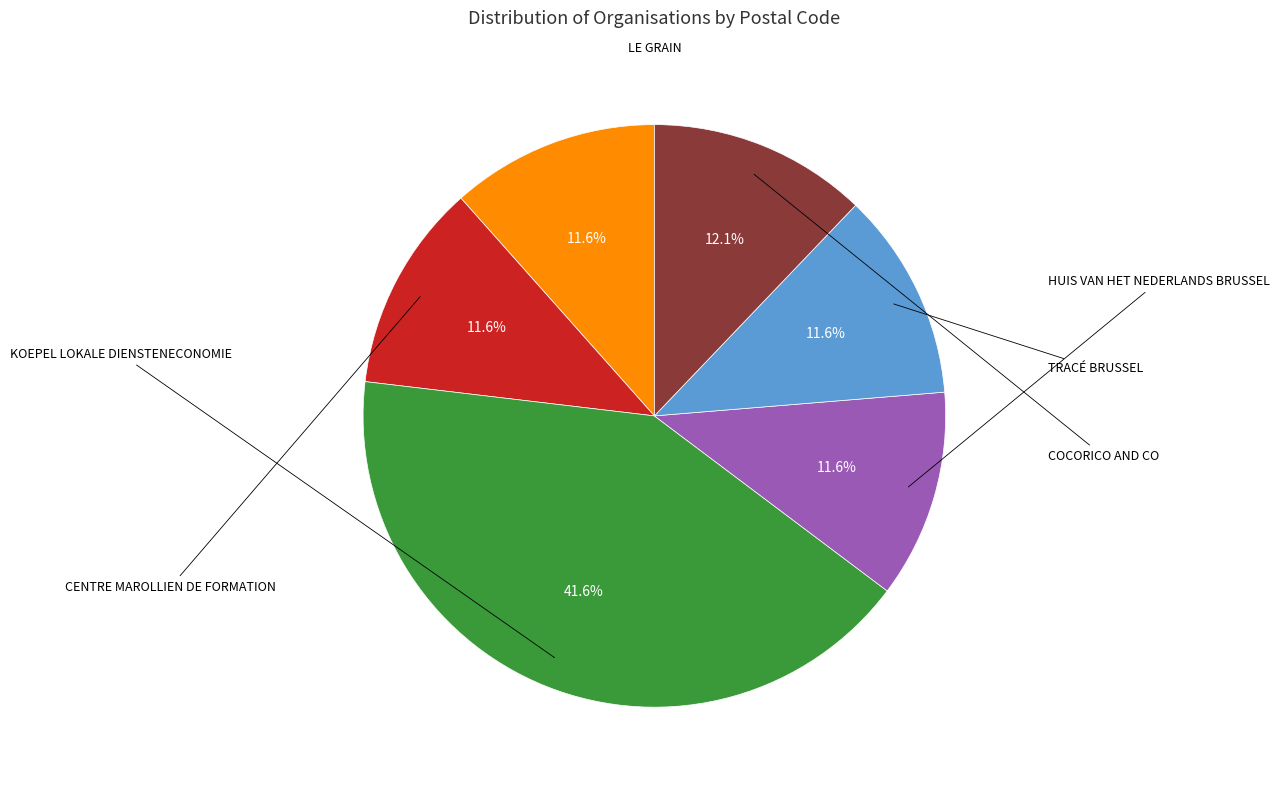

Does any single category account for the majority?

No